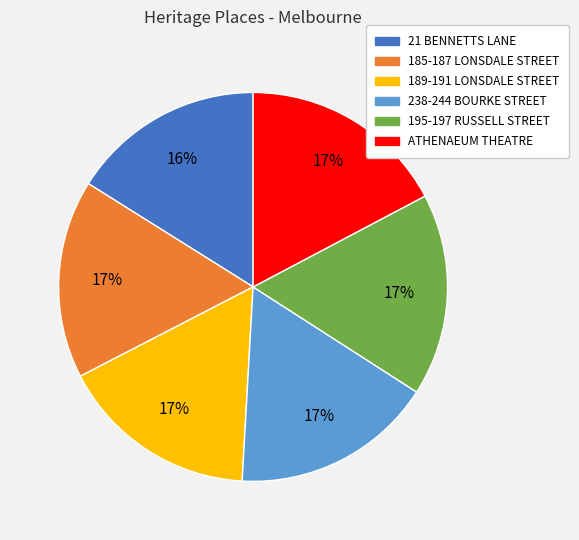

To the nearest percent, what percentage of the pie is 195-197 RUSSELL STREET?

17%